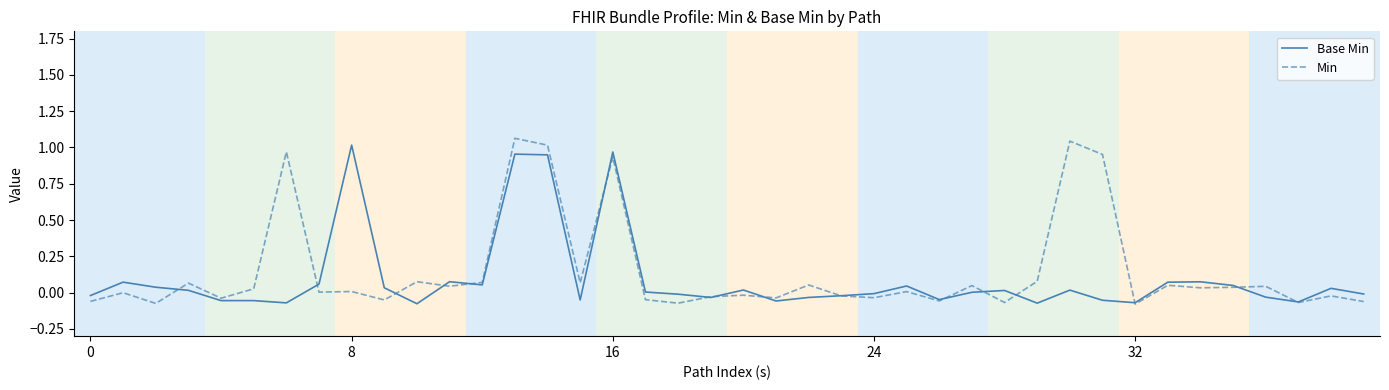

Does the chart have visible grid lines?

Yes